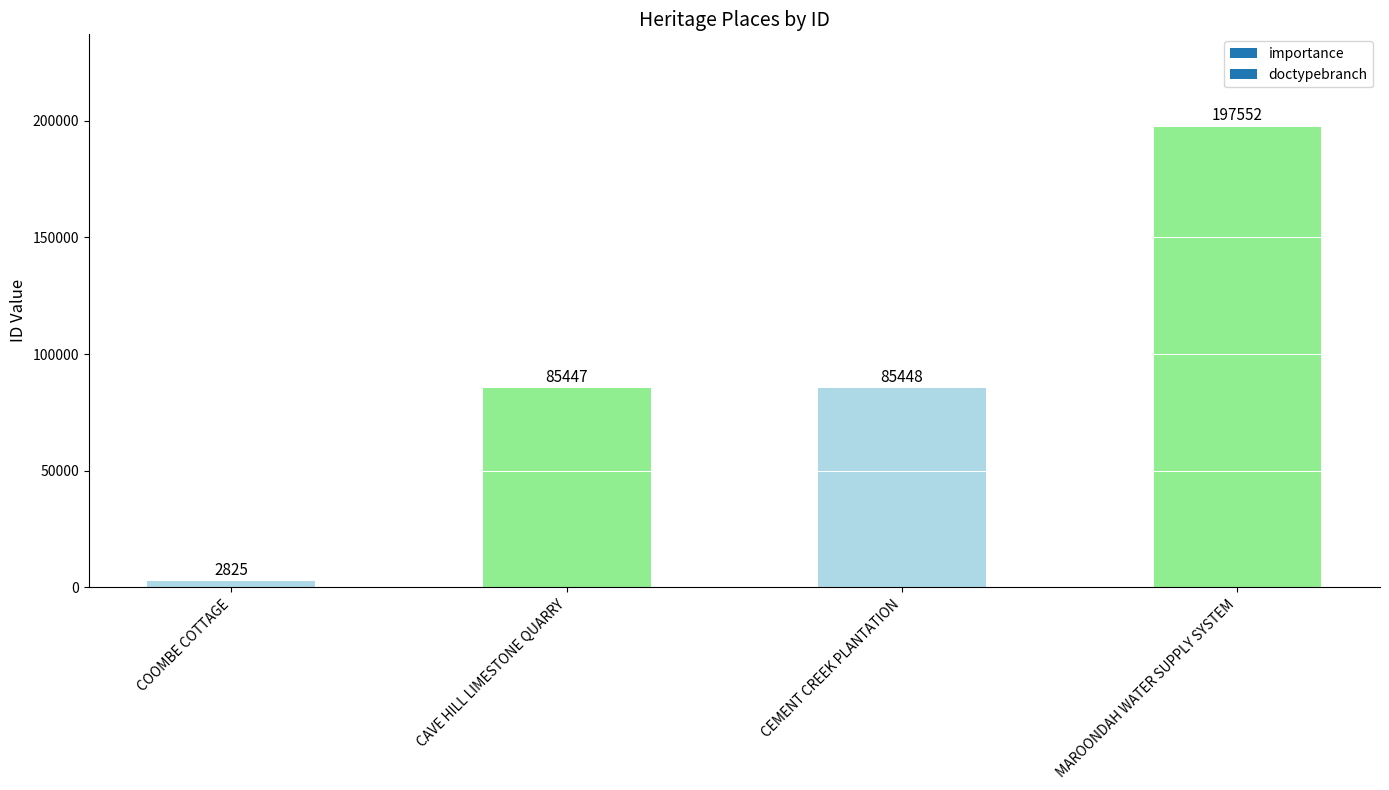

What is the value of the 4th bar from the left?

197552